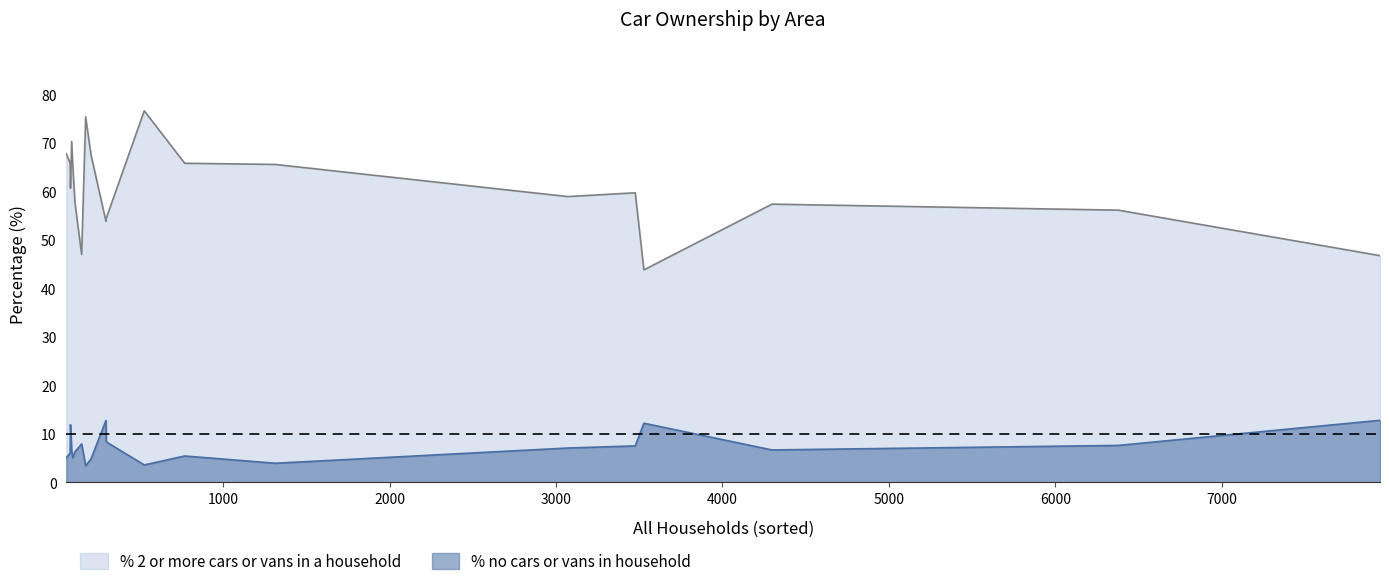

Rank the series by their average value, from highest to lowest.

% 2 or more cars or vans in a household, % no cars or vans in household